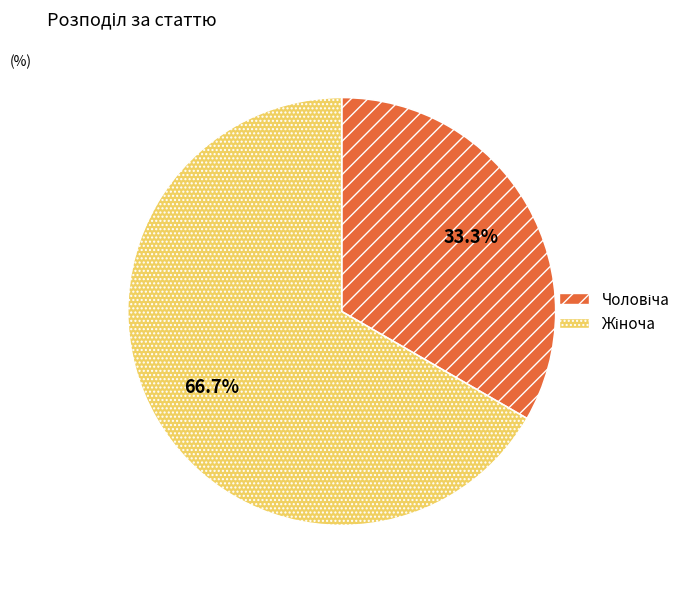

Is there any slice that represents more than half of the pie?

Yes